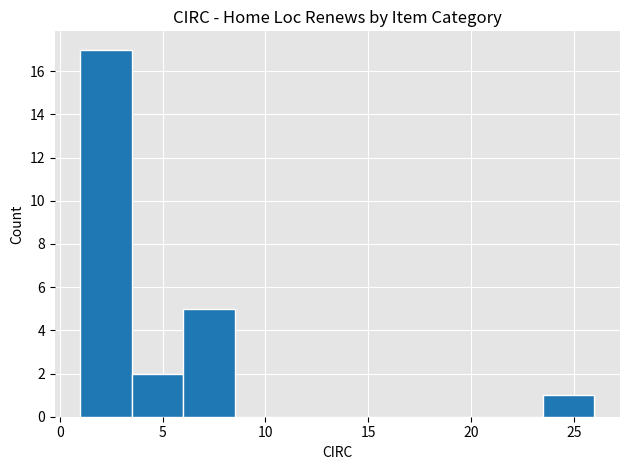

Over which range of the x-axis is the bar tallest?

1.0 to 3.5